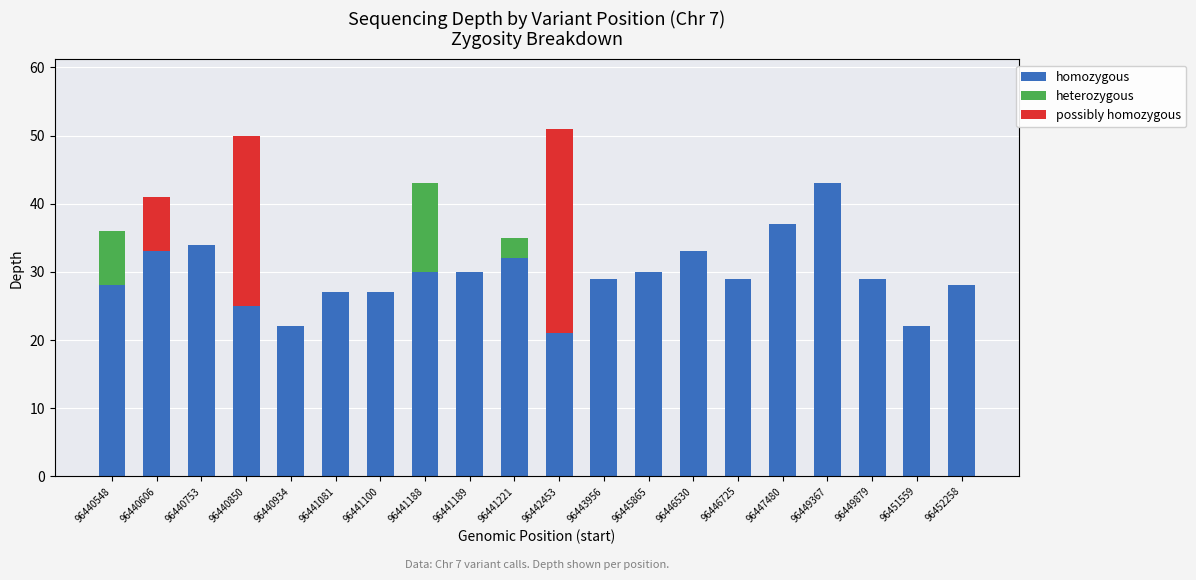

True or false: homozygous has a value of 30 at 96445865.

True